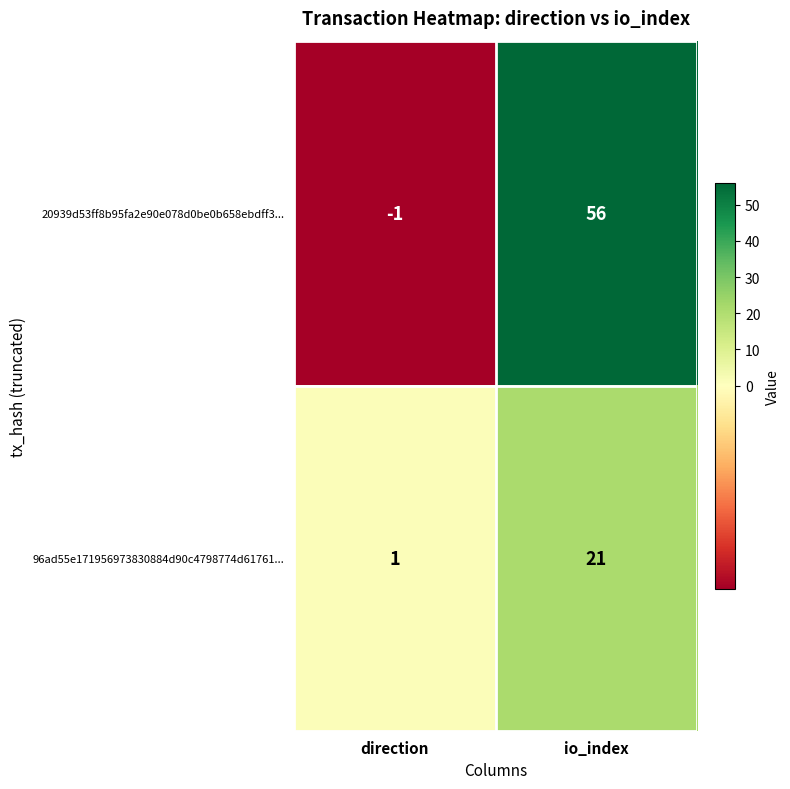

Count the number of data series in this chart.

2